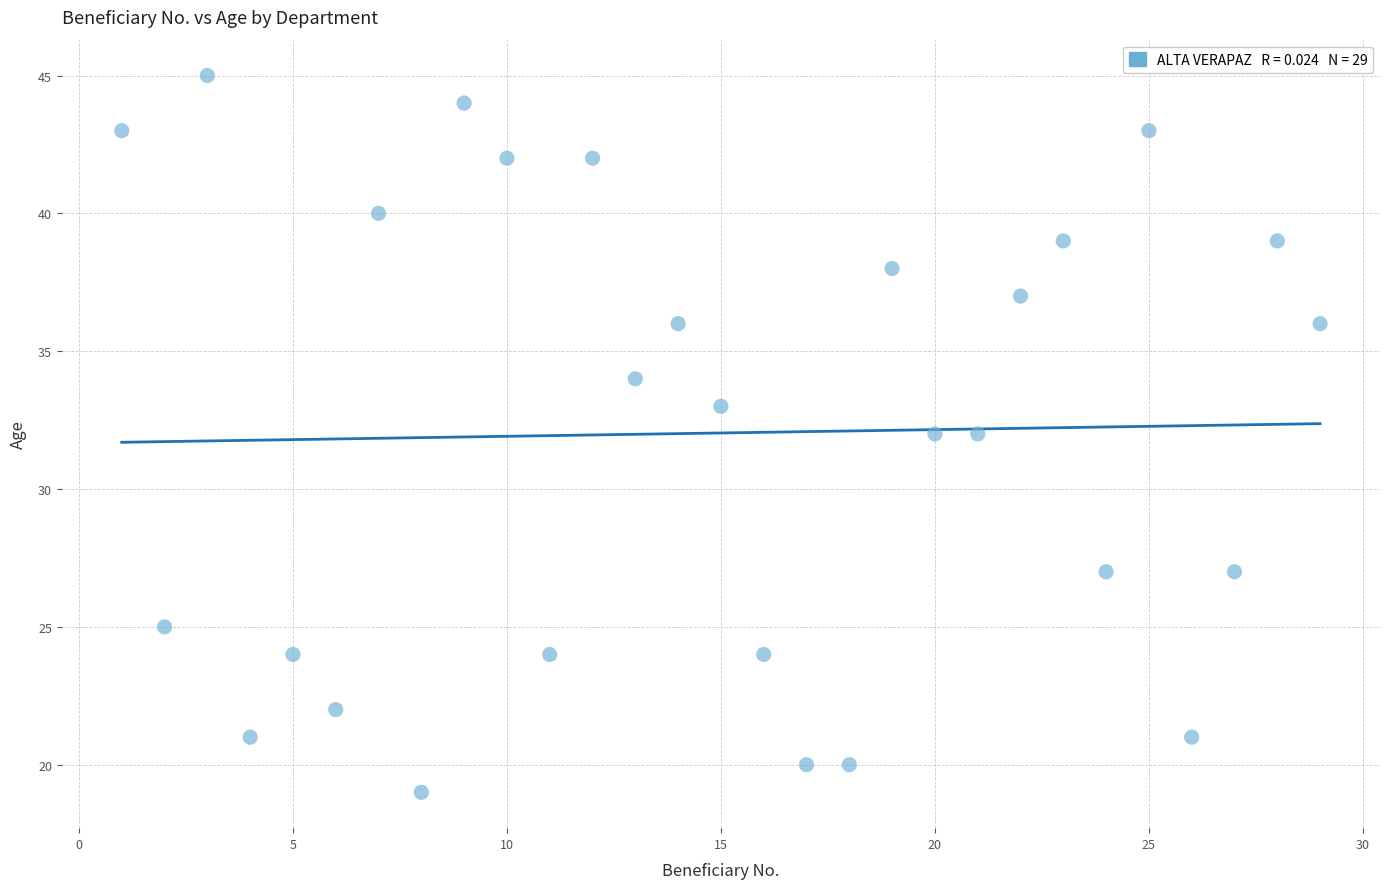

What is the range of Y values (max minus min)?

26